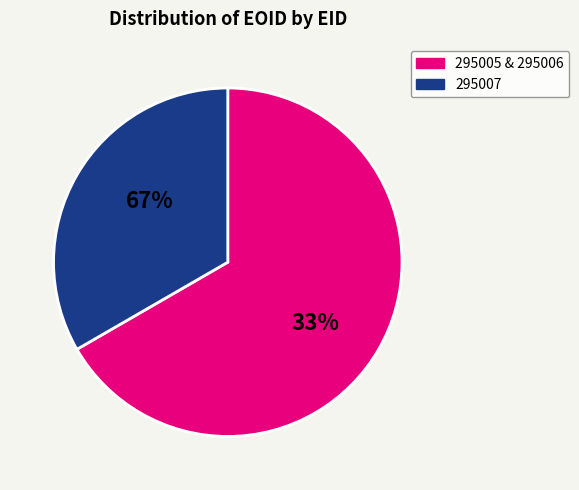

To the nearest percent, what portion does 295006 represent?

33%